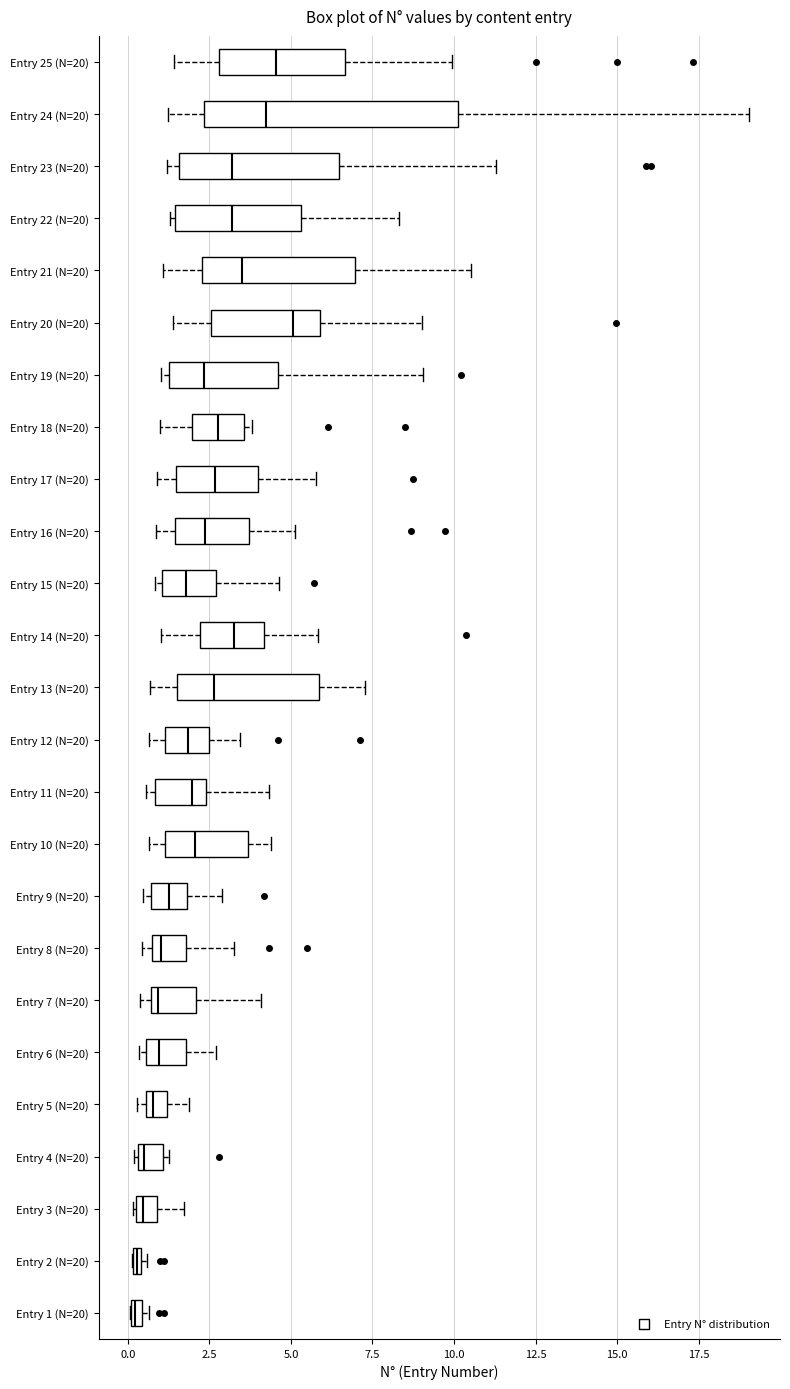

Where does the median line of the box for Entry 21 (N=20) sit on the x-axis? The values are not printed on the chart, so give them approximately, as read against the axis.

3.5